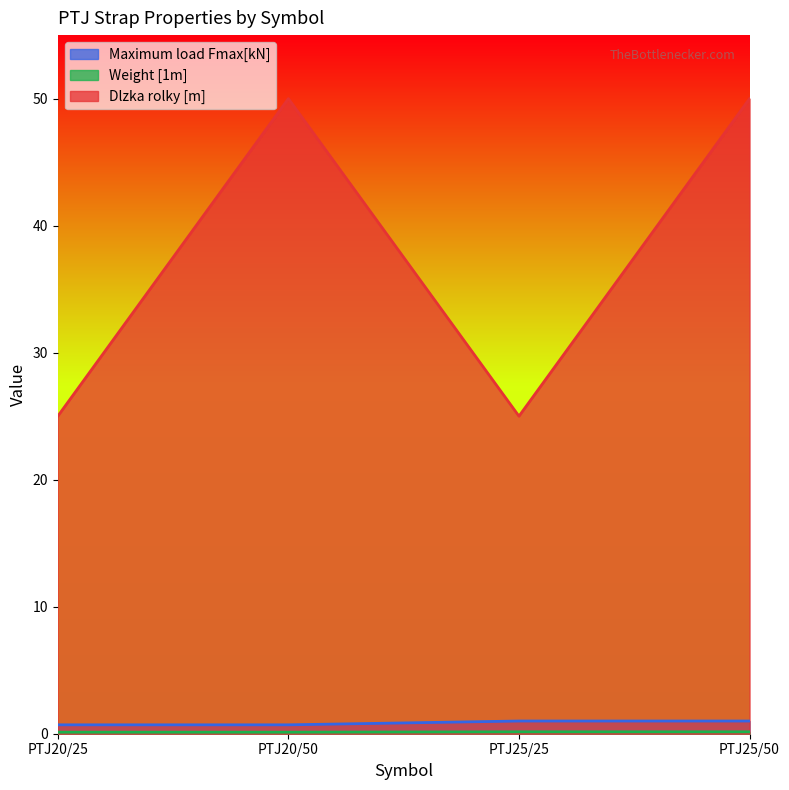

List the series in order of their peak value, lowest first.

Weight [1m], Maximum load Fmax[kN], Dlzka rolky [m]